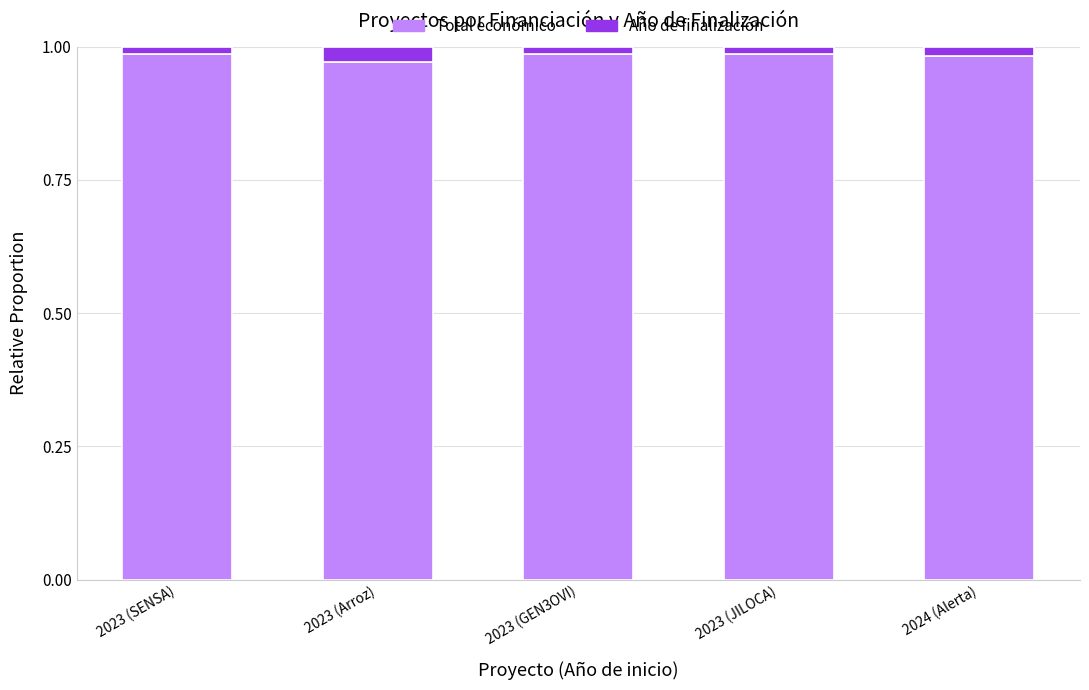

Count the Total económico values in the range 0 to 1.

5